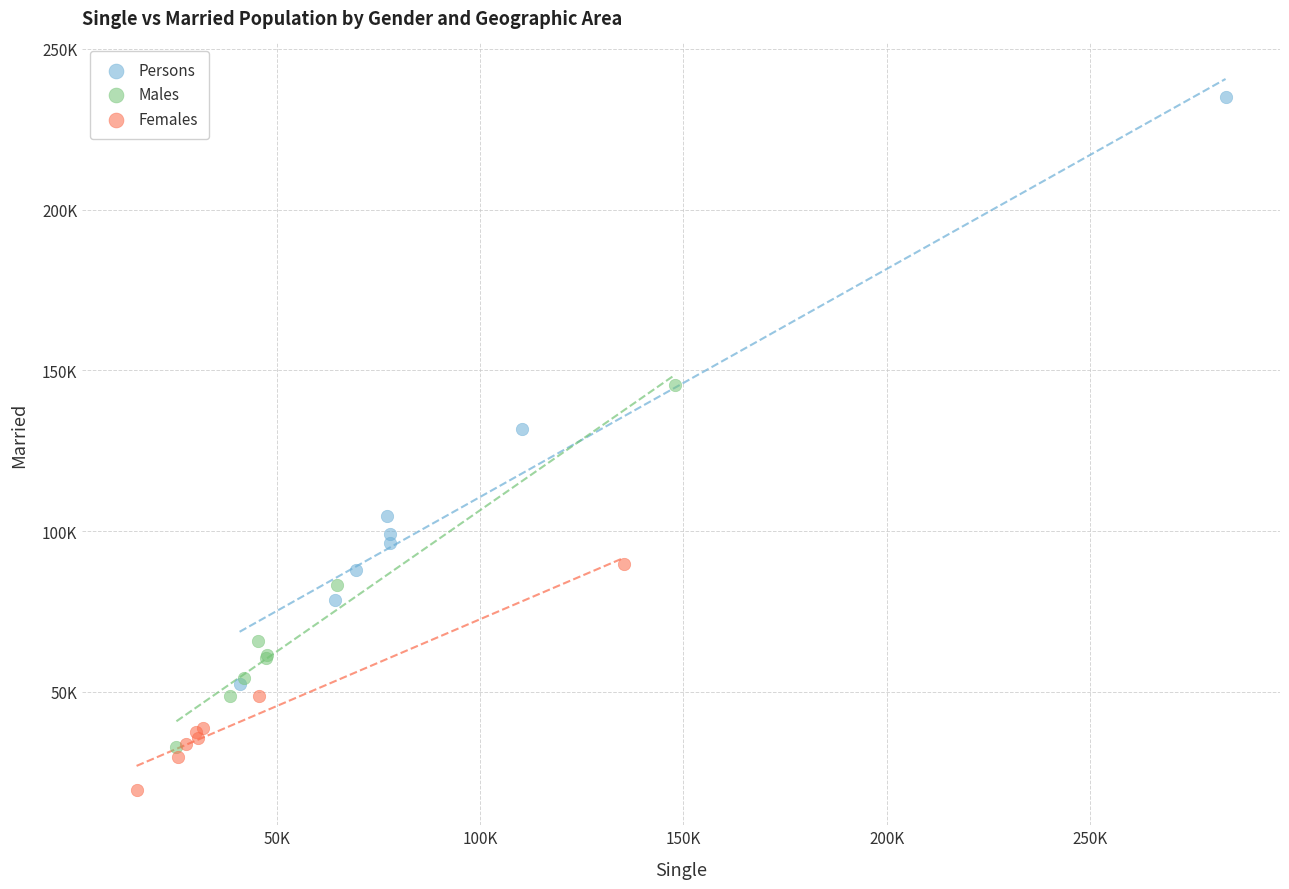

What are all the series names shown in the legend?

Persons, Males, Females